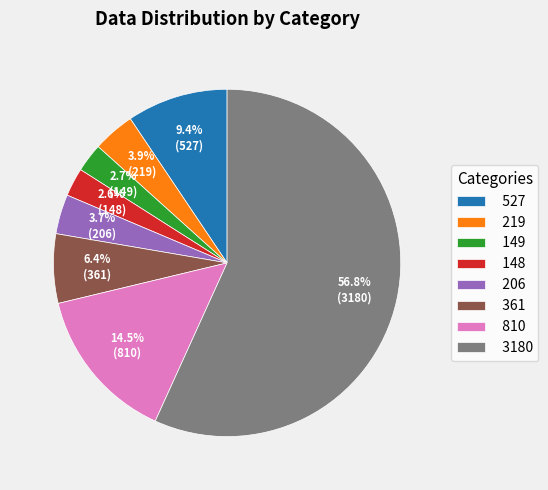

Which category has the biggest portion of the pie?

3180